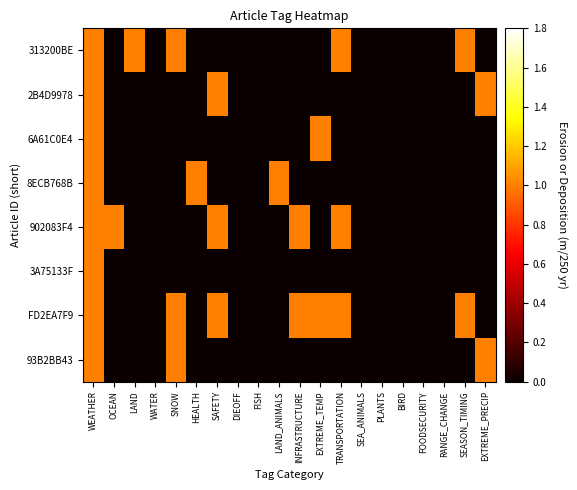

At SEA_ANIMALS, list the series in order from largest to smallest.

313200BE, 2B4D9978, 6A61C0E4, 8ECB768B, 902083F4, 3A75133F, FD2EA7F9, 93B2BB43